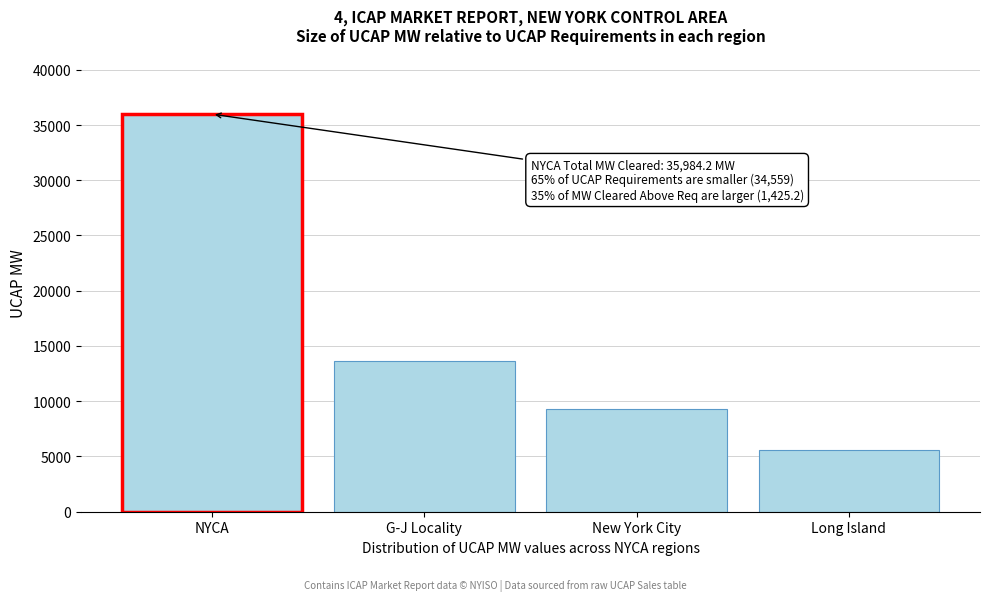

Reading left to right, transcribe all the data shown in this chart.

35984.2	13605.8	9269.1	5589.7